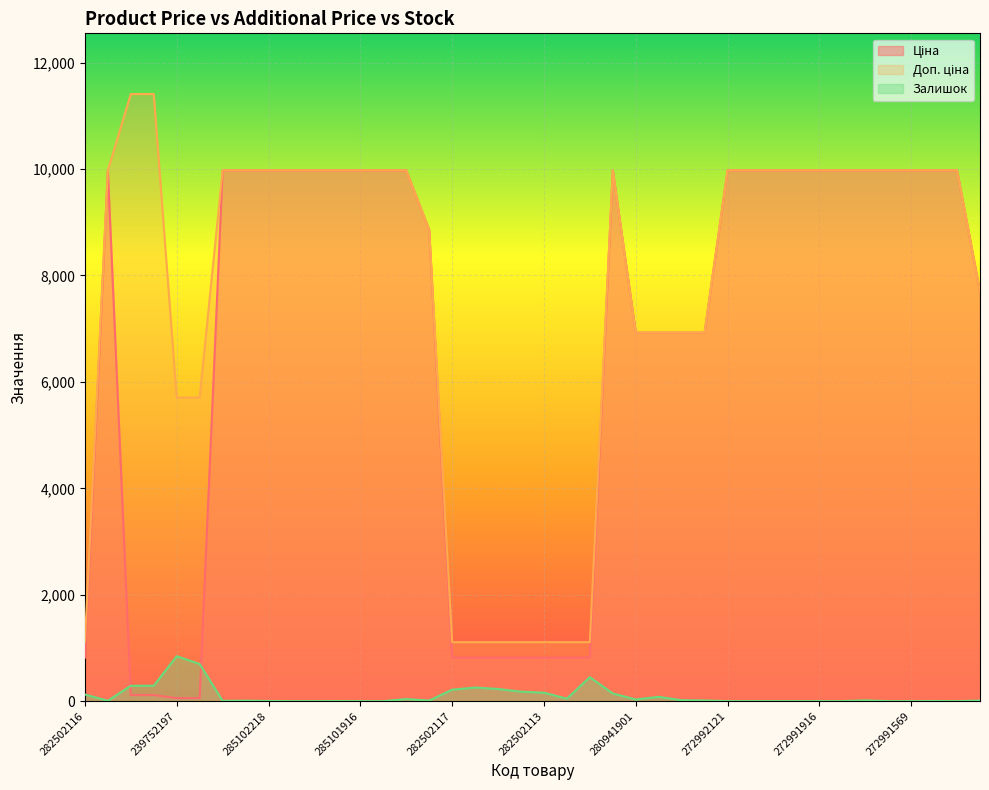

Rank the categories by Ціна value from highest to lowest.

285101569, 285102221, 285102219, 285102218, 285102216, 285102120, 285102044, 285101916, 285101915, 285101913, 272992170, 272992121, 272992120, 272992030, 272991917, 272991916, 272991915, 272991914, 272991913, 272991569, 272991568, 272991510, 248922198, 208461456, 280941901, 280941856, 280941824, 280941739, 282502116, 282502117, 282502110, 282502115, 282502114, 282502113, 282502112, 282502111, 239792197, 239792196, 239752197, 239752196